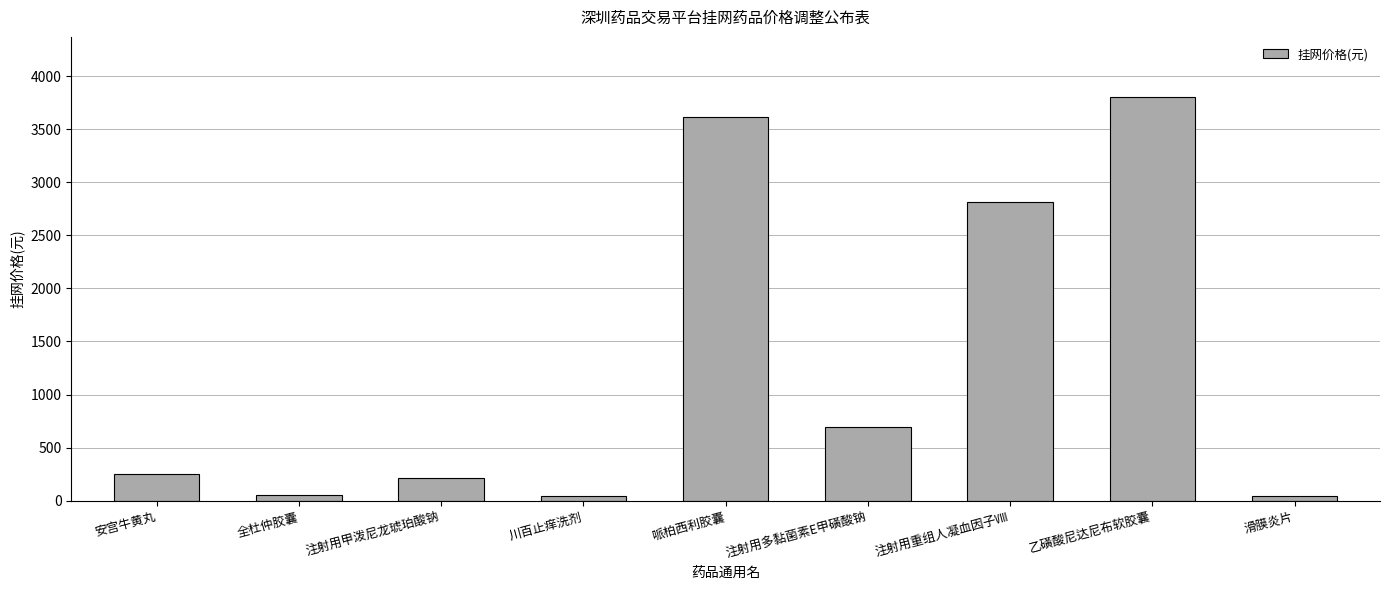

Is it true that the value at 注射用多黏菌素E甲磺酸钠 is 698.0?

True